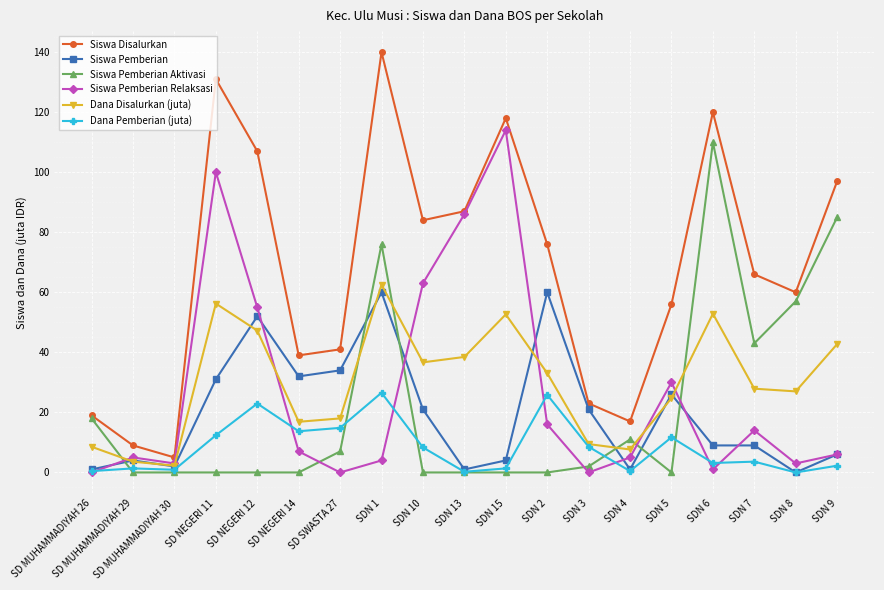

What is the value of the Siswa Pemberian Relaksasi point at the 3rd from the left?

3.0